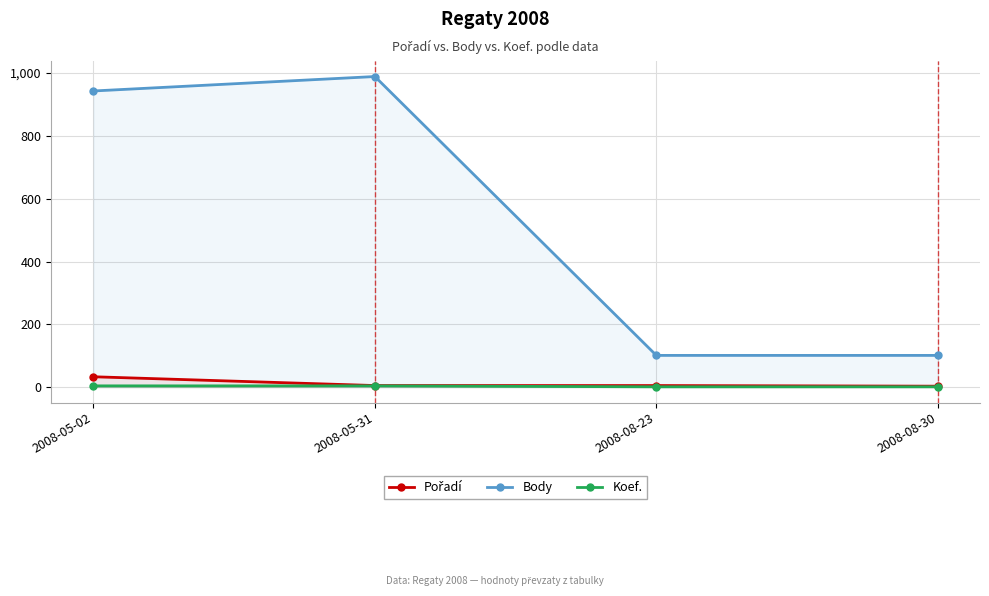

List the labels in order of Koef. value, largest first.

2008-05-02, 2008-05-31, 2008-08-23, 2008-08-30